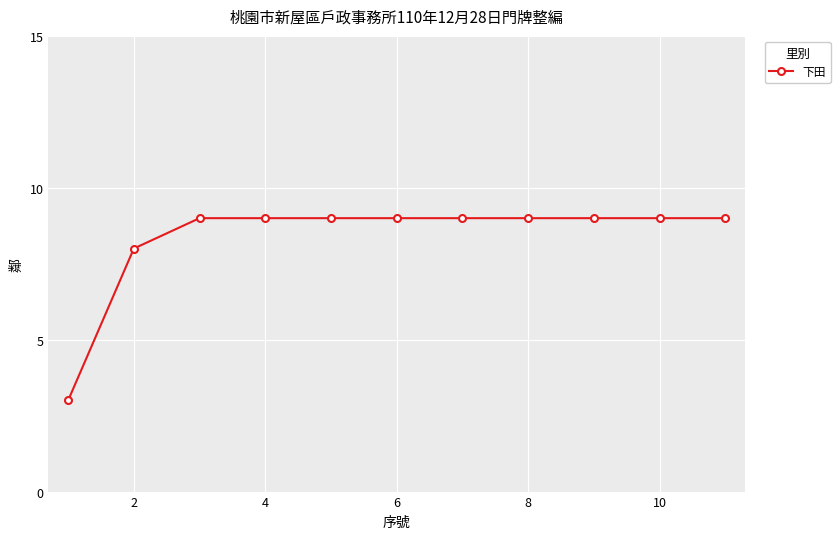

What is the value of the 6th point from the left?

9